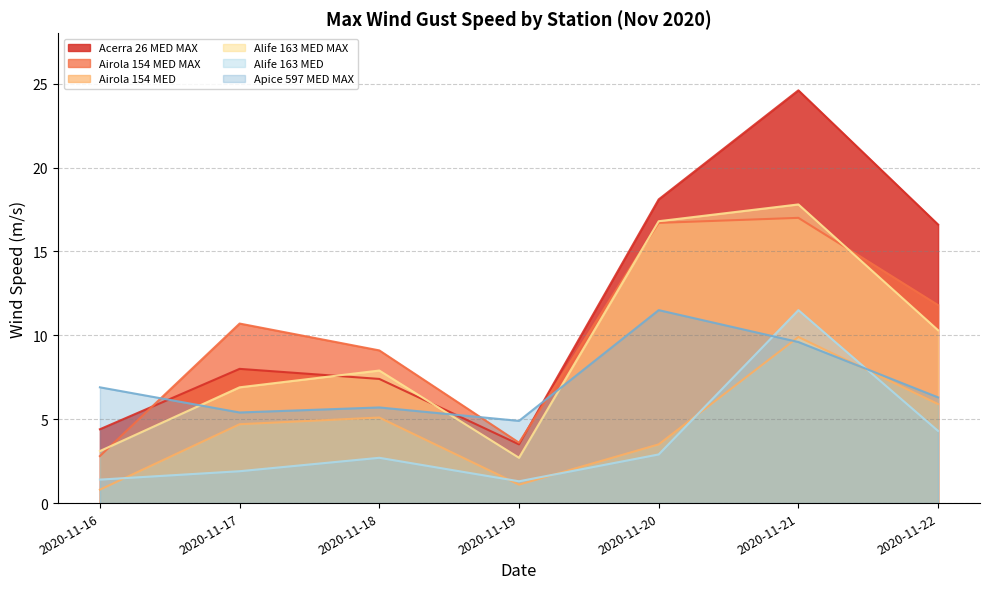

Where does the Apice 597 MED MAX series first go above 6?

2020-11-16